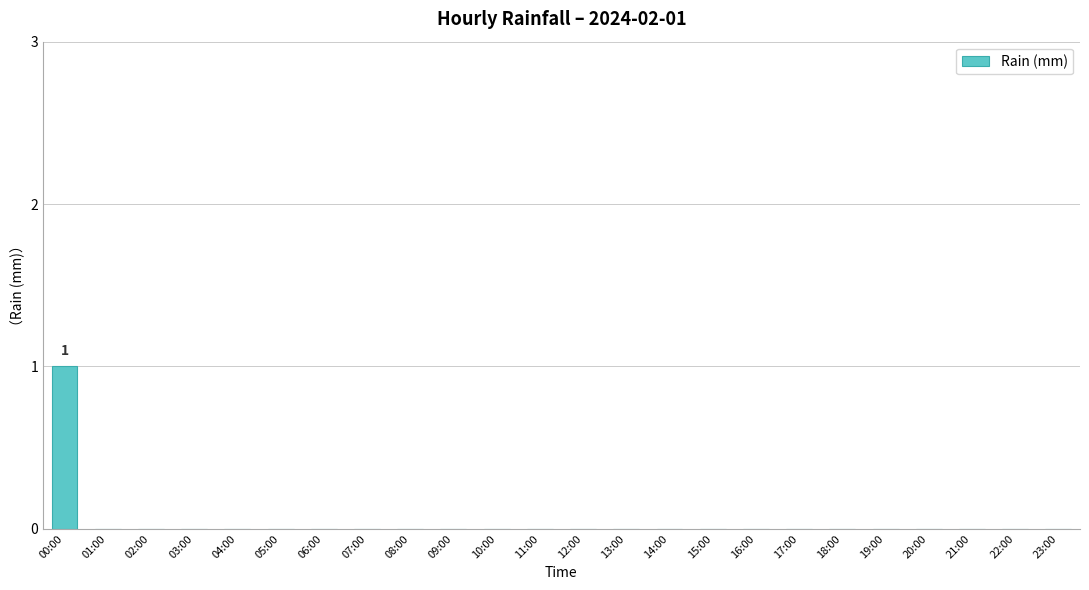

What is the change in value from 00:00 to 07:00?

-1